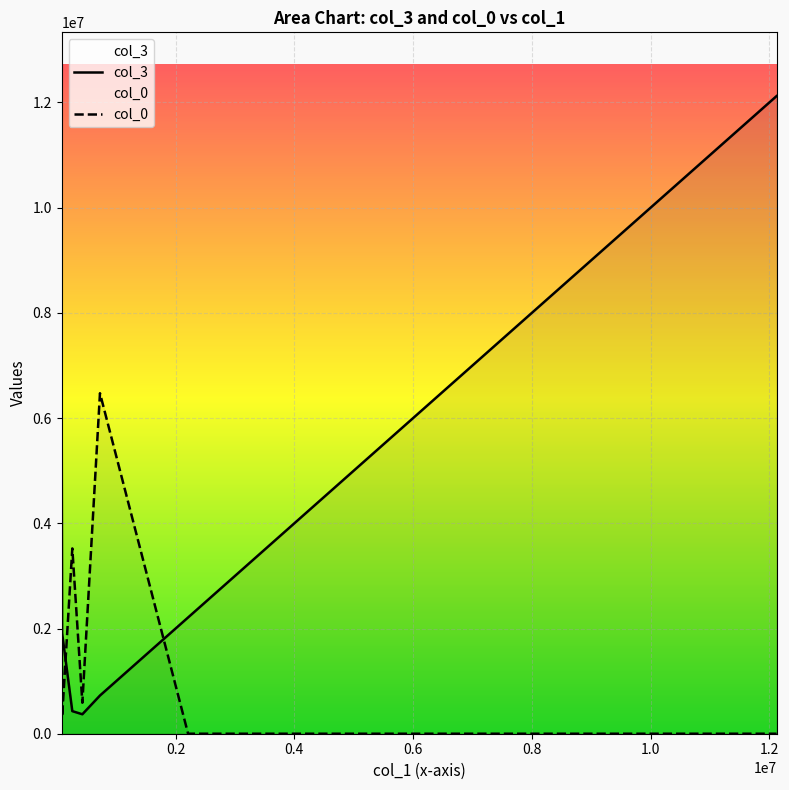

The chart shows a value of 466262.9 at 4. True or false?

False